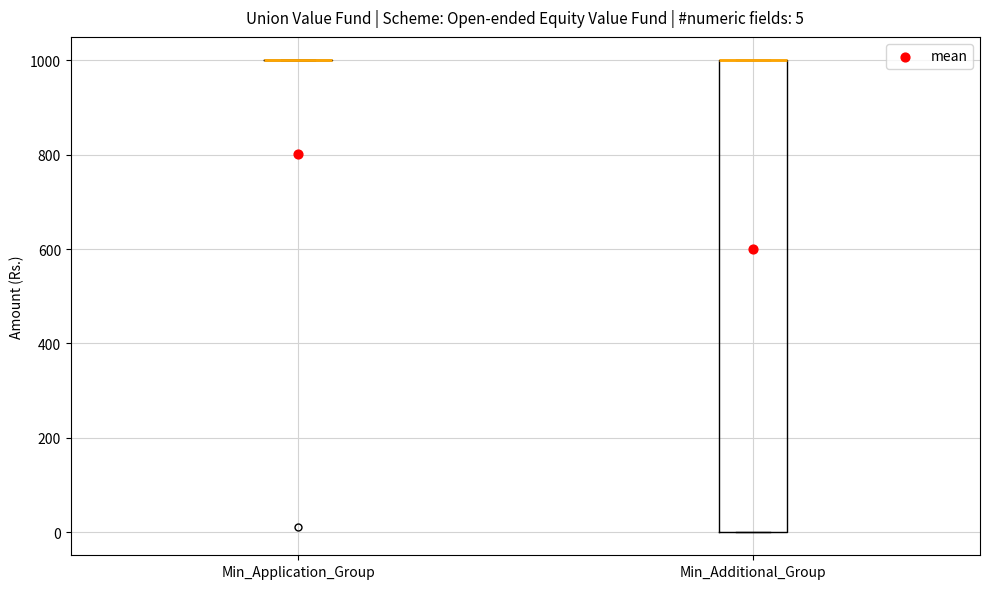

Which box is the tallest, from its lower edge to its upper edge?

Min_Additional_Group